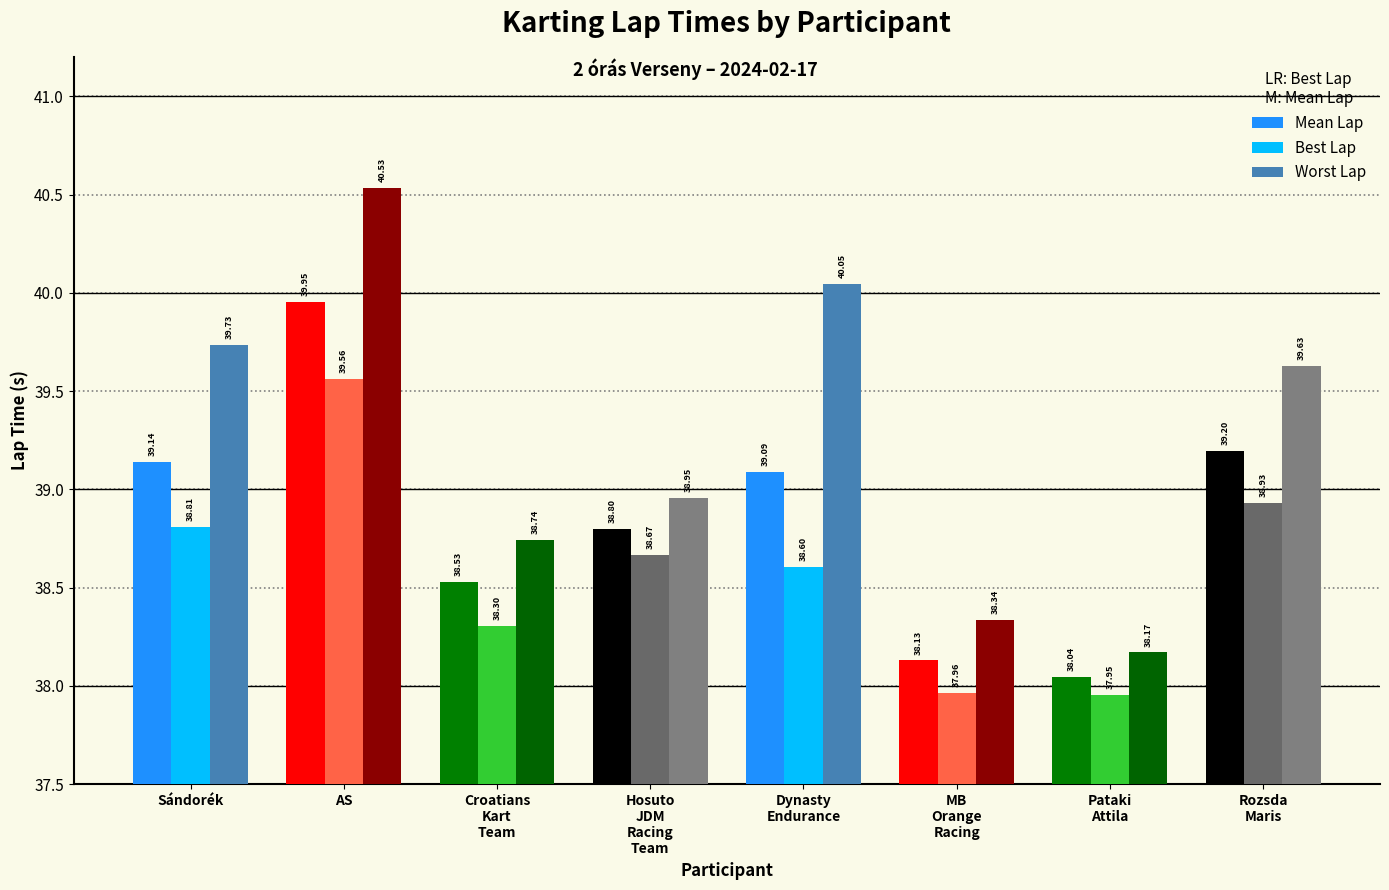

Rank the series at Sándorék from lowest to highest value.

Best Lap, Mean Lap, Worst Lap